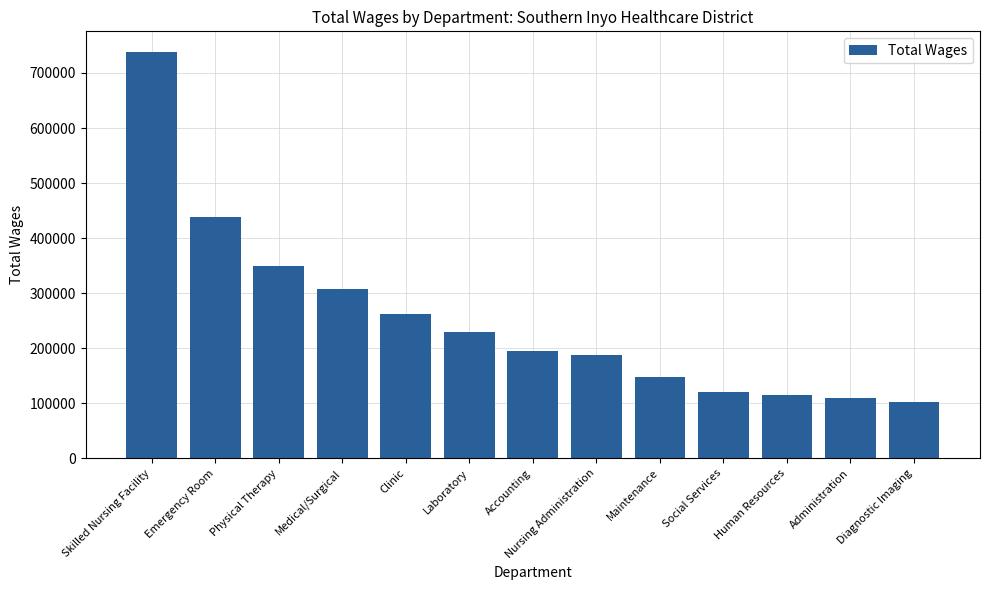

Is it true that the value at Administration is 110307?

True